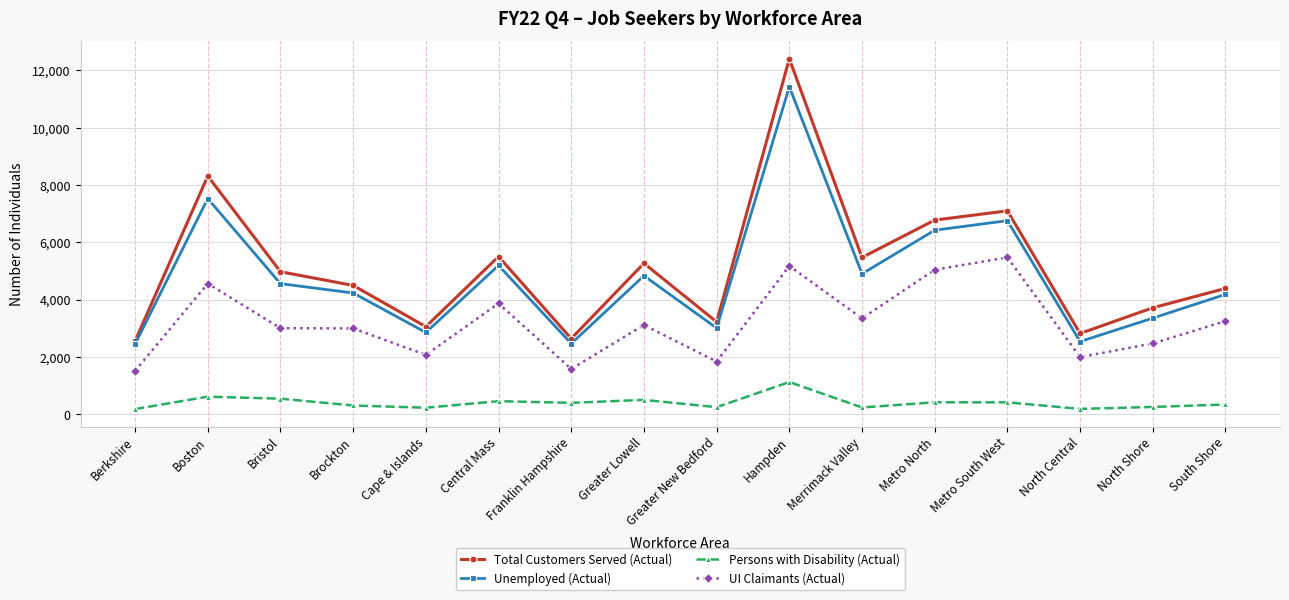

Which series has the widest spread of values?

Total Customers Served (Actual)